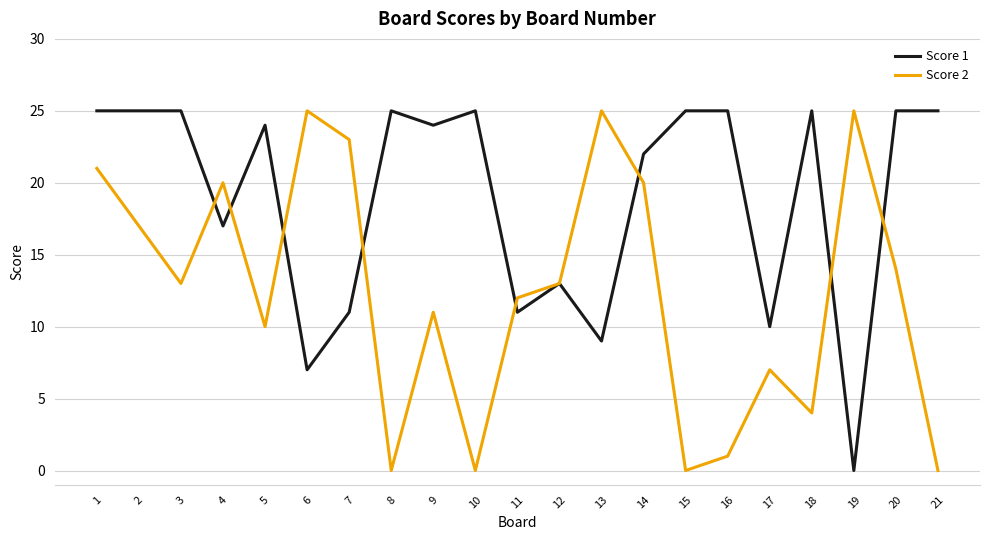

True or false: Score 2 and Score 1 cross at least once.

True